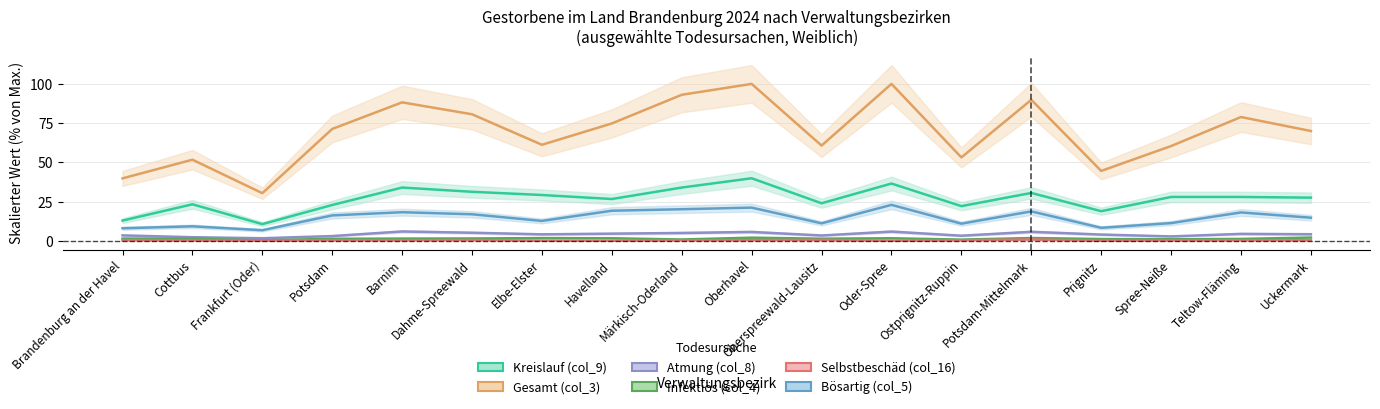

Rank the series at Potsdam from highest to lowest value.

Gesamt (col_3), Kreislauf (col_9), Bösartig (col_5), Atmung (col_8), Infektiös (col_4), Selbstbeschäd (col_16)